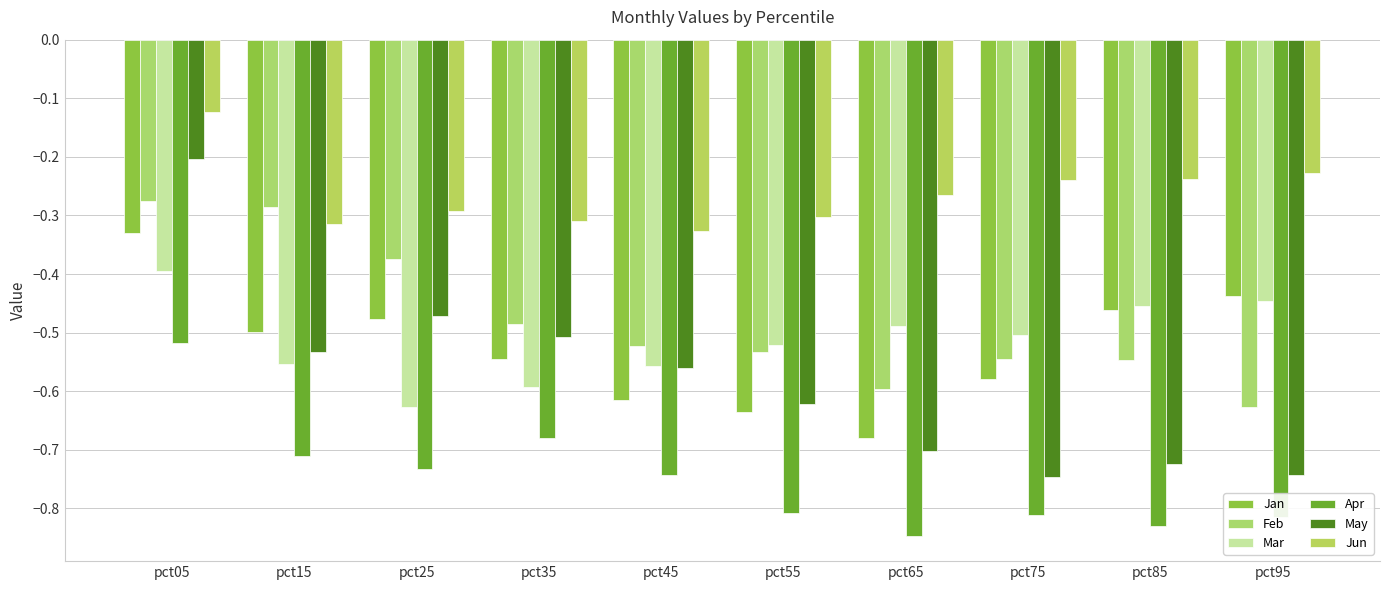

What are all the series names shown in the legend?

Jan, Feb, Mar, Apr, May, Jun